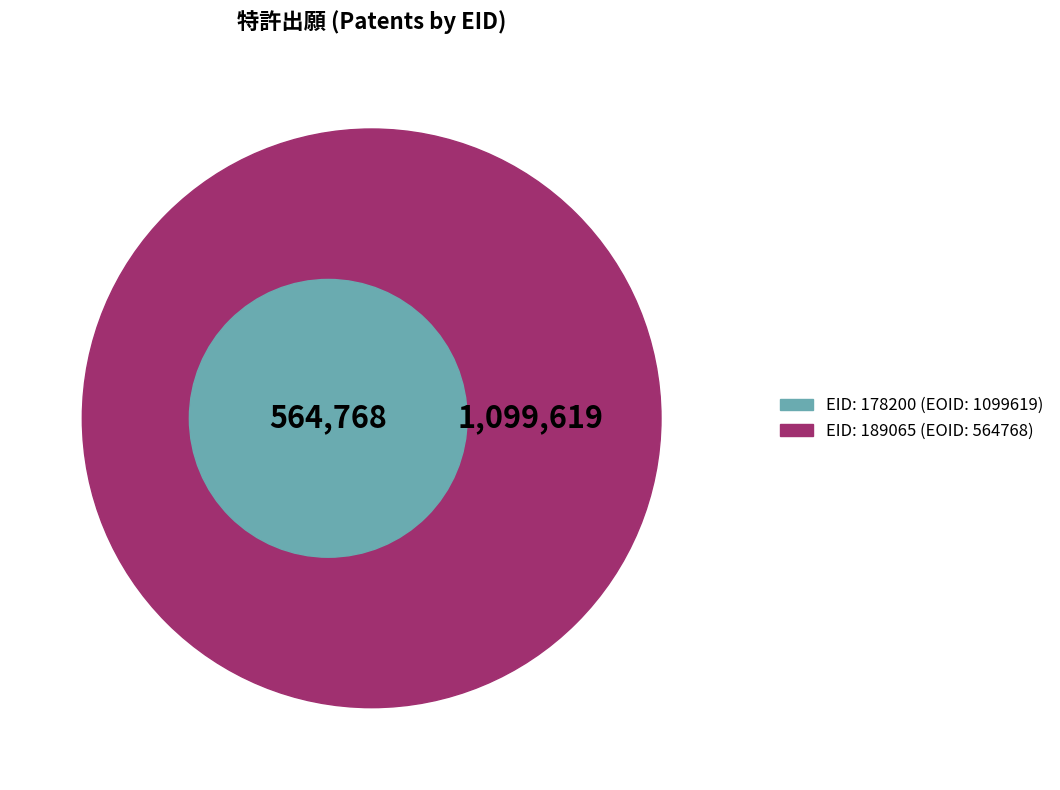

Is 189065 the majority of the pie?

No